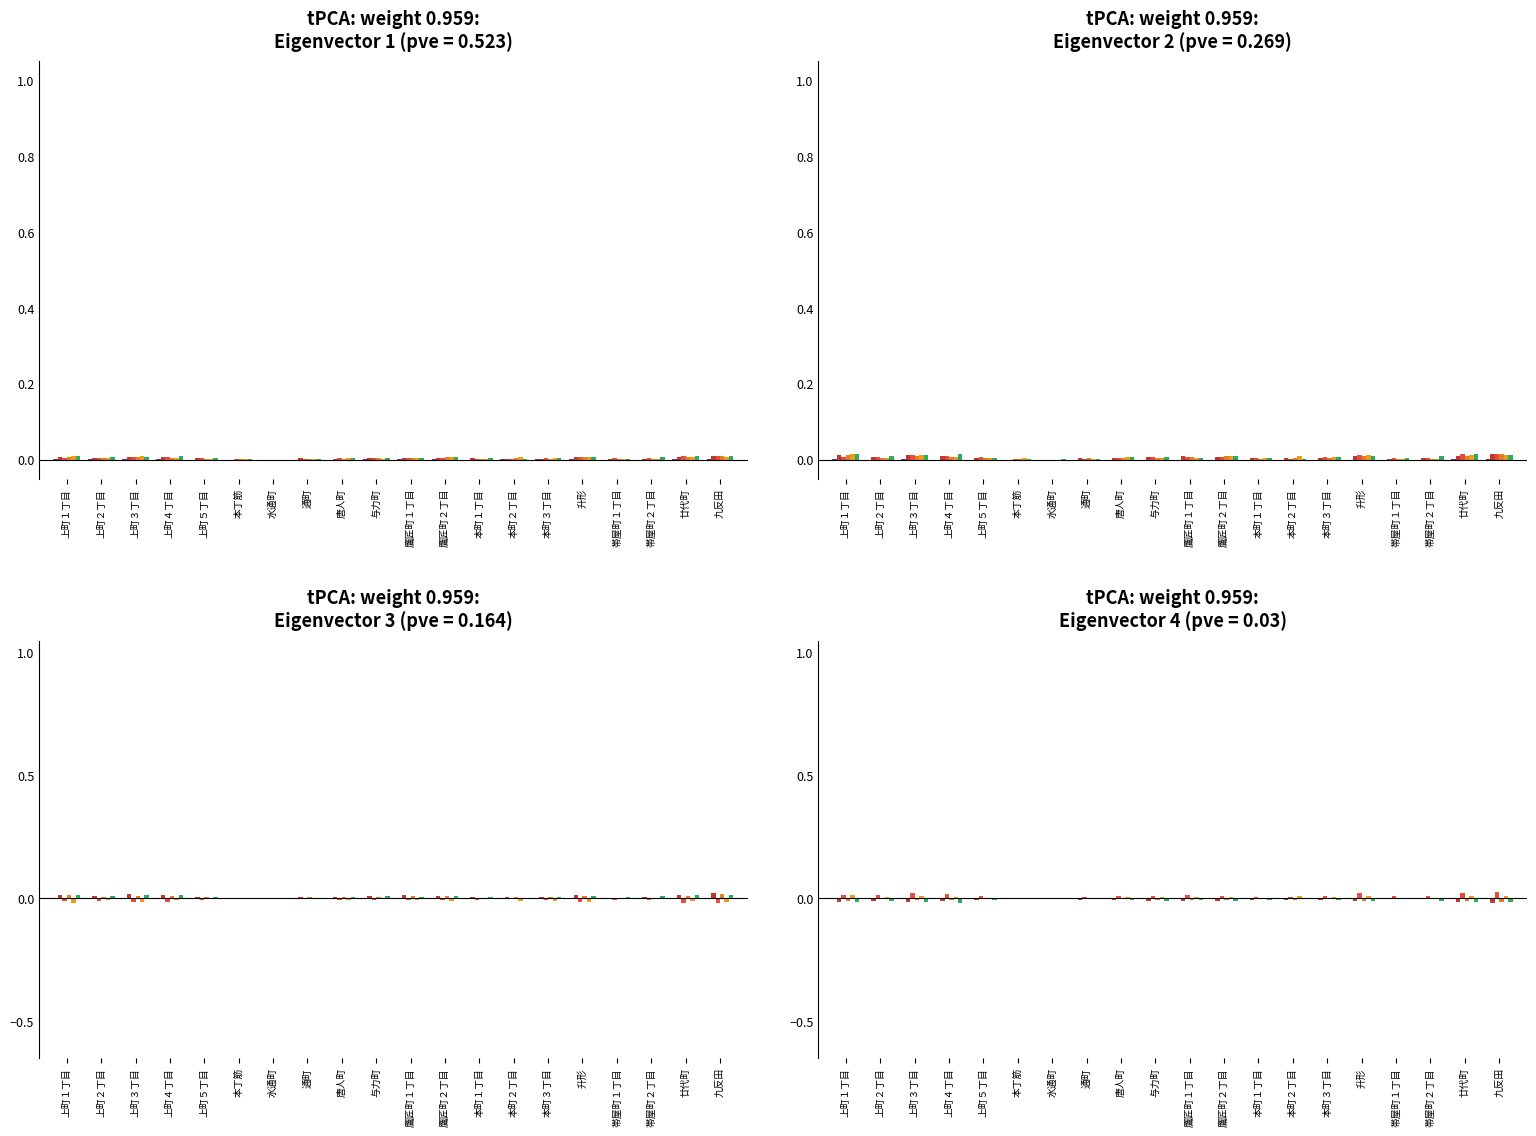

How many series are shown in this chart?

6